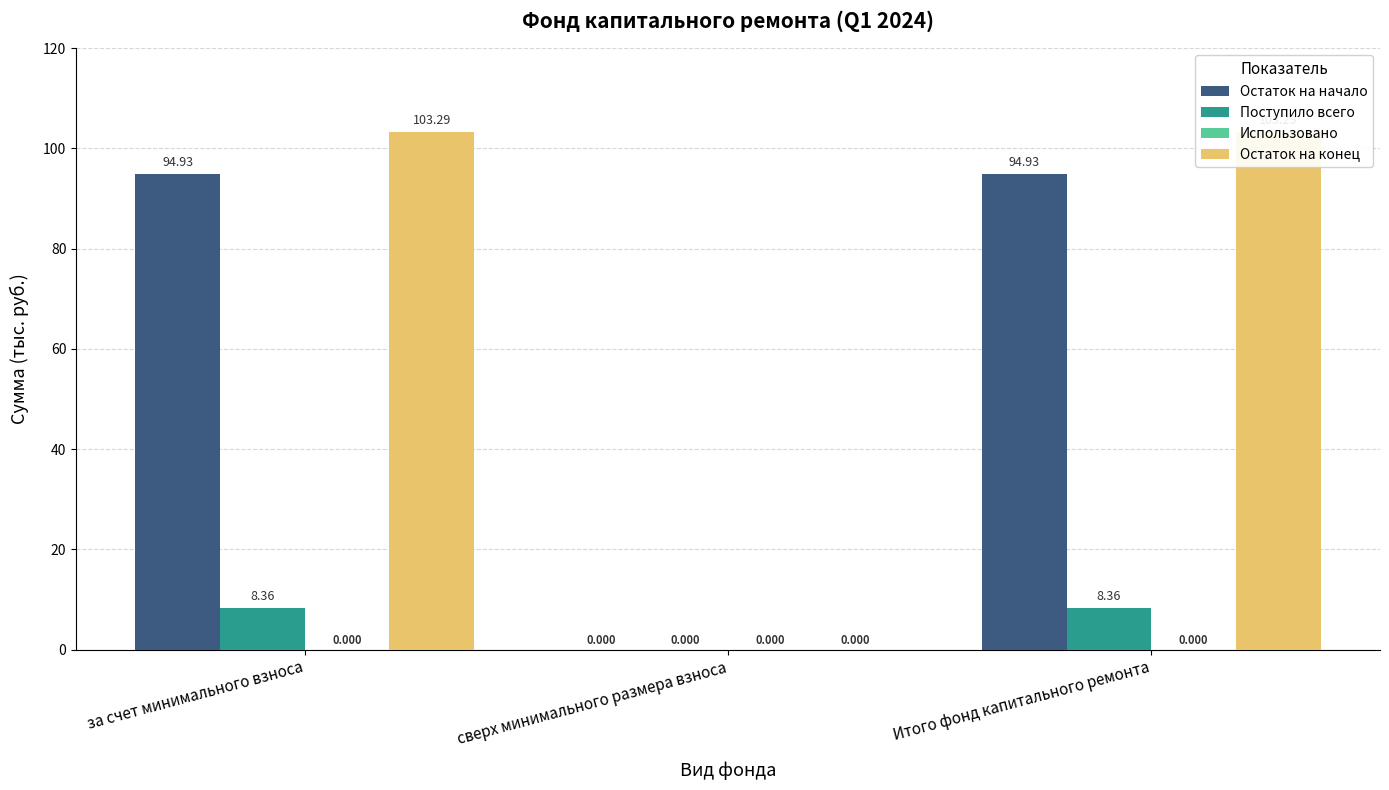

Reading right to left, what are all the values shown in this chart?

Остаток на начало: Итого фонд капитального ремонта=94.9	сверх минимального размера взноса=0.0	за счет минимального взноса=94.9
Поступило всего: Итого фонд капитального ремонта=8.4	сверх минимального размера взноса=0.0	за счет минимального взноса=8.4
Использовано: Итого фонд капитального ремонта=0.0	сверх минимального размера взноса=0.0	за счет минимального взноса=0.0
Остаток на конец: Итого фонд капитального ремонта=103.3	сверх минимального размера взноса=0.0	за счет минимального взноса=103.3